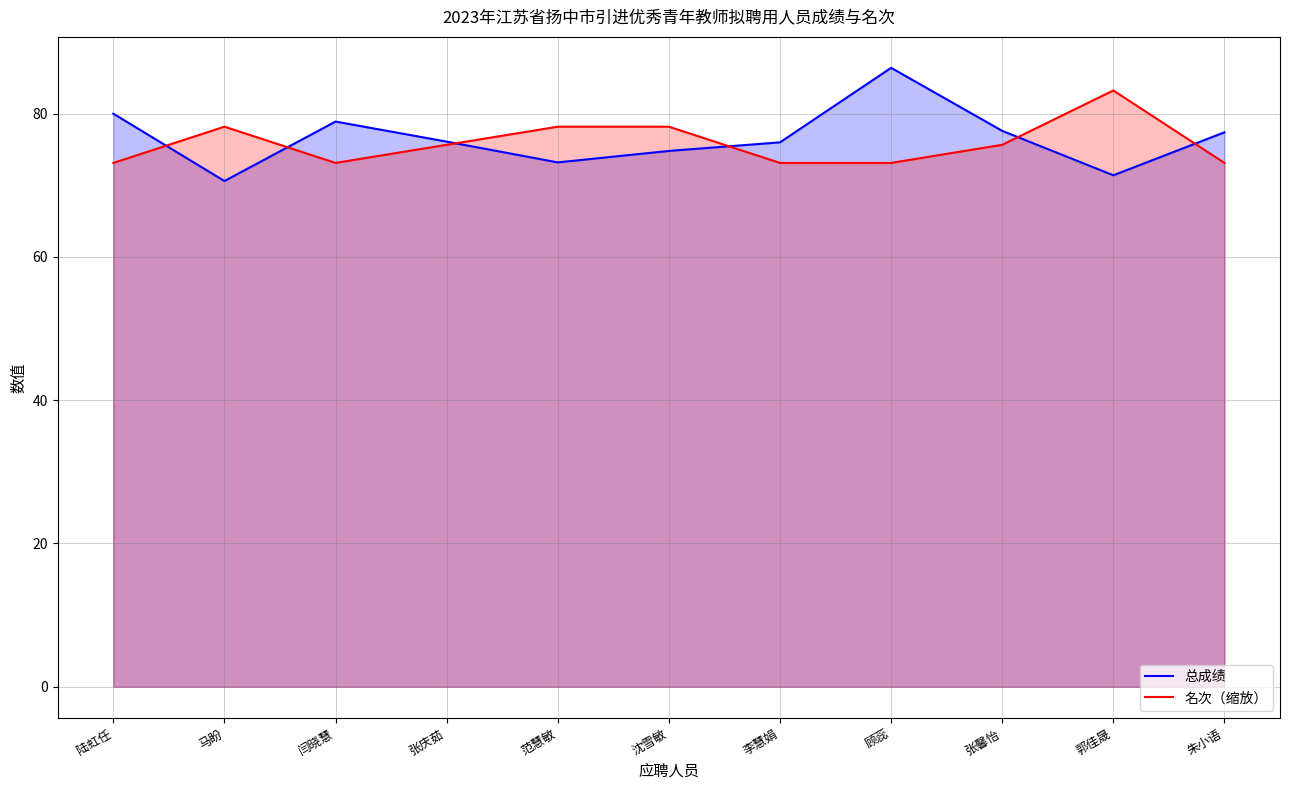

Is it true that 总成绩 equals 76.1 at 张庆茹?

True